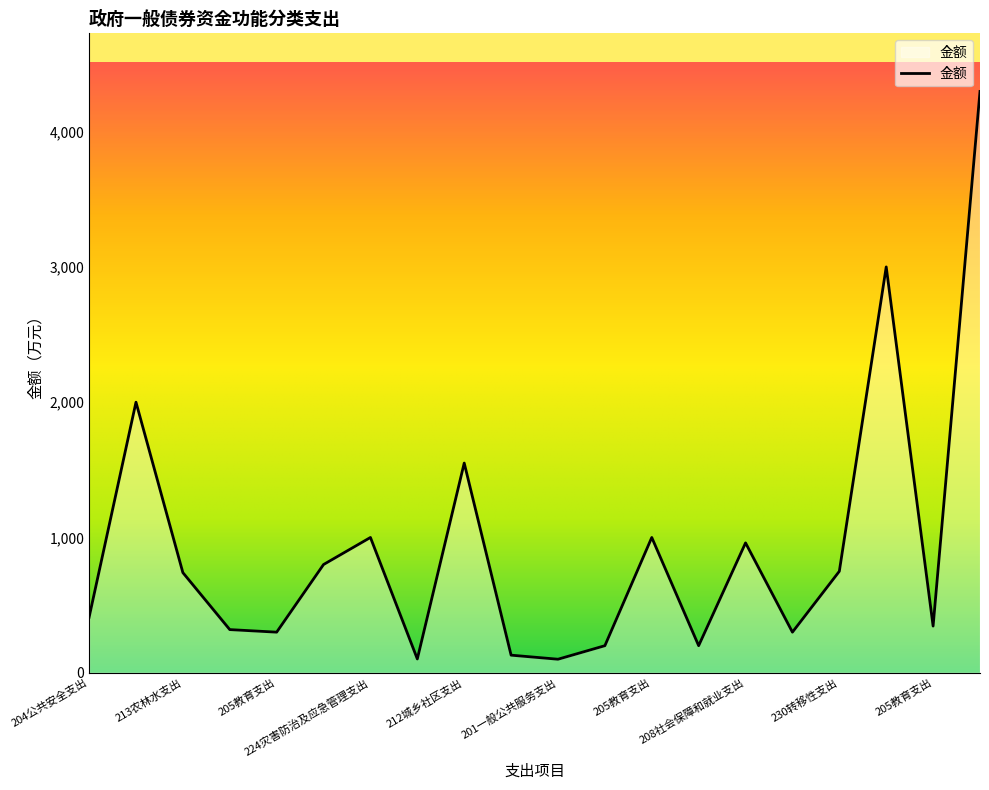

What is the maximum value shown in the chart?

4297